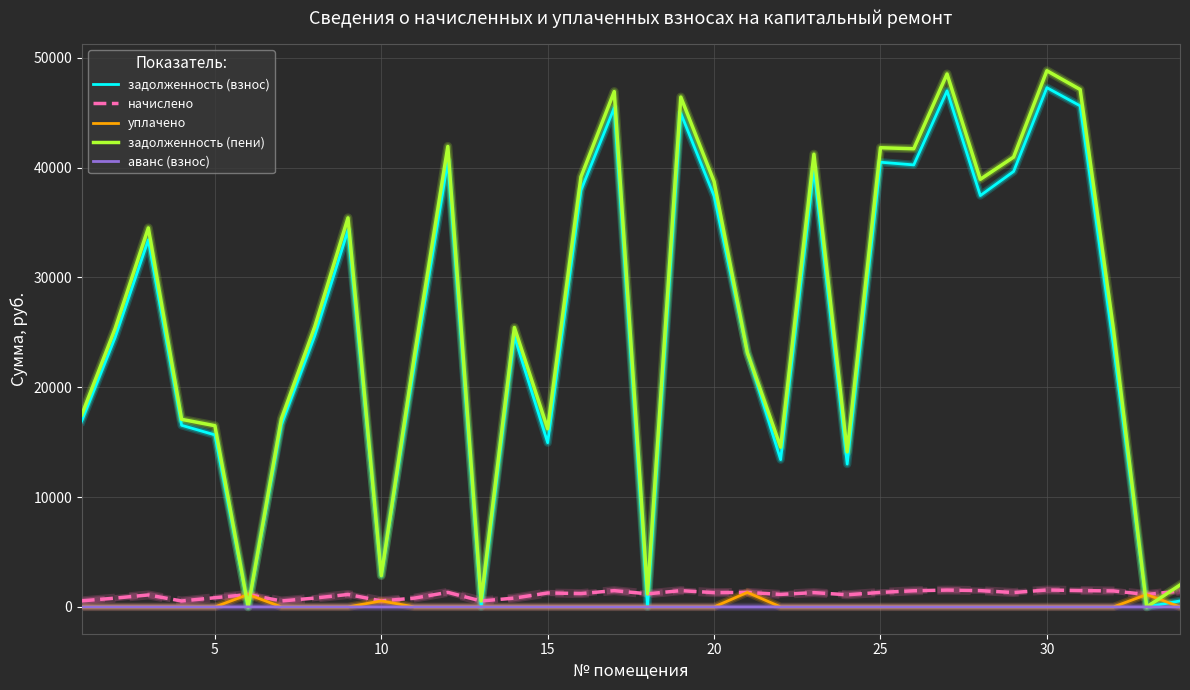

What is the highest value of the задолженность (взнос) series?

47283.0